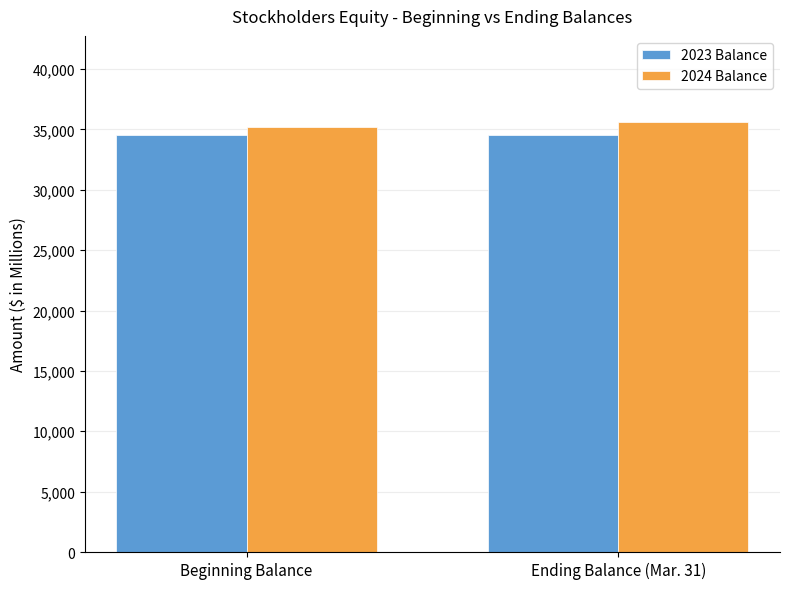

True or false: 2024 Balance has a value of 35225 at Beginning Balance.

True